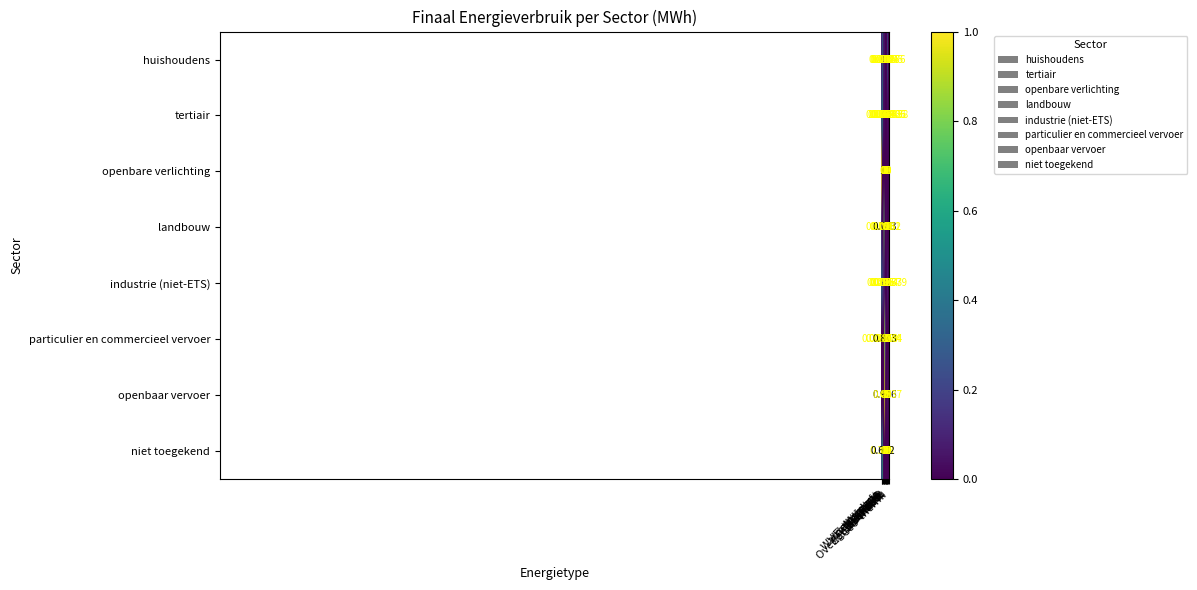

Which series has the largest range (max minus min)?

openbare verlichting